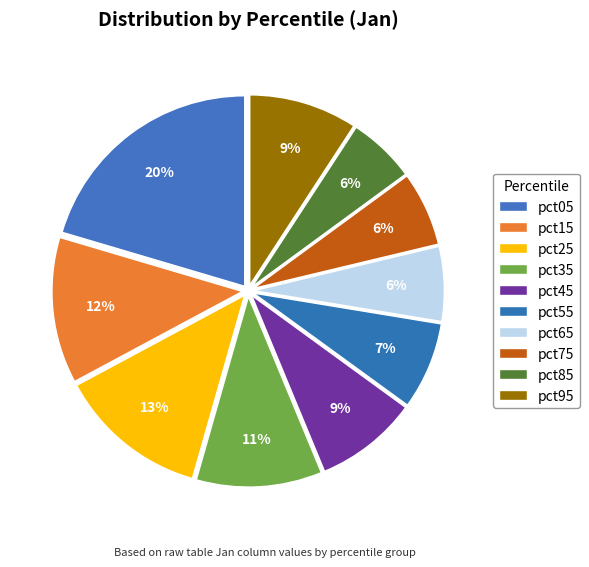

What percentage is the pct85 slice, to the nearest percent?

6%